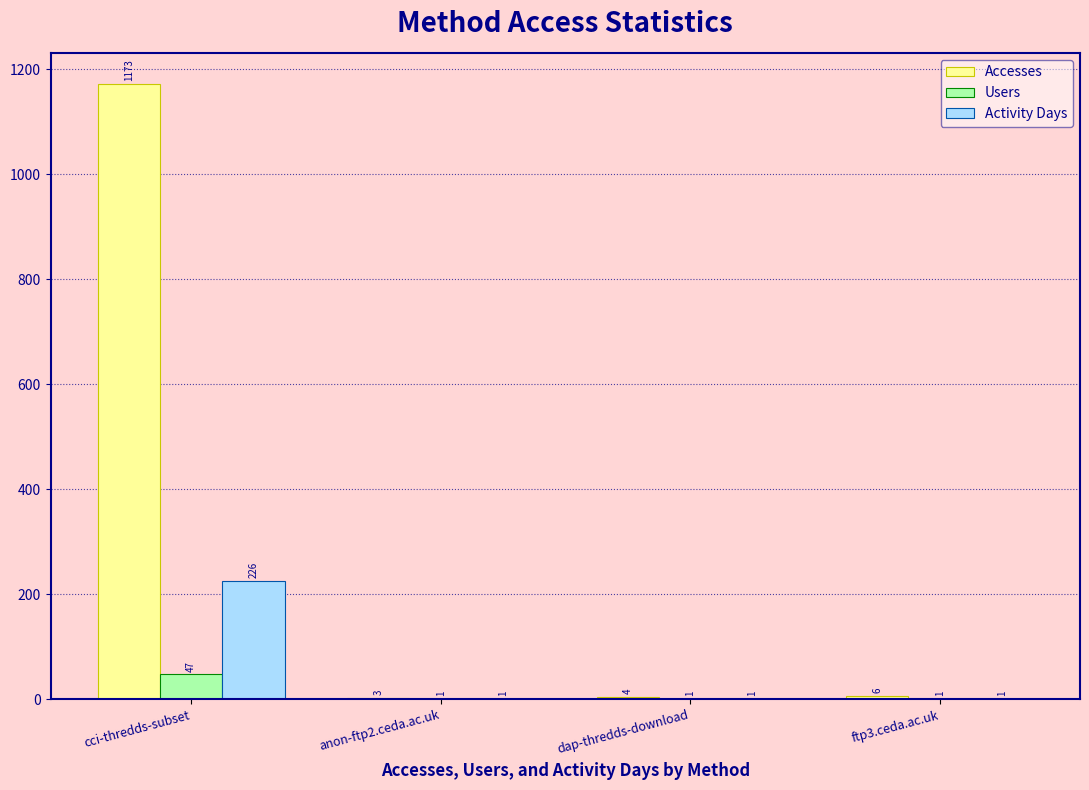

Reading left to right, transcribe all the data shown in this chart.

Accesses: cci-thredds-subset=1173	anon-ftp2.ceda.ac.uk=3	dap-thredds-download=4	ftp3.ceda.ac.uk=6
Users: cci-thredds-subset=47	anon-ftp2.ceda.ac.uk=1	dap-thredds-download=1	ftp3.ceda.ac.uk=1
Activity Days: cci-thredds-subset=226	anon-ftp2.ceda.ac.uk=1	dap-thredds-download=1	ftp3.ceda.ac.uk=1